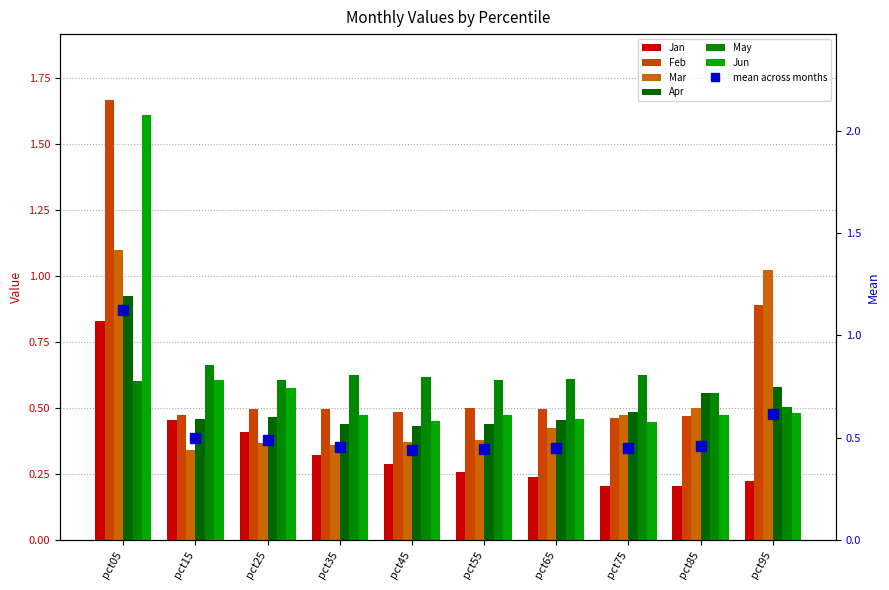

What is the value of the Mar bar at the 1st from the left?

1.1